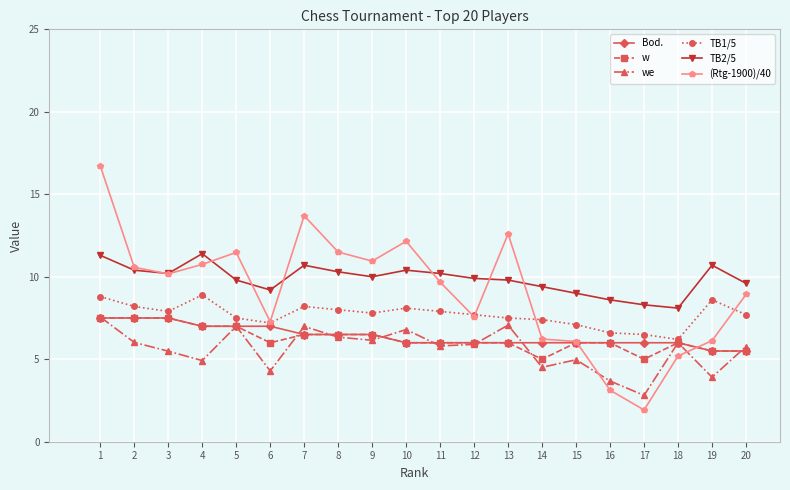

What is the value of the (Rtg-1900)/40 point at the 14th from the left?

6.2